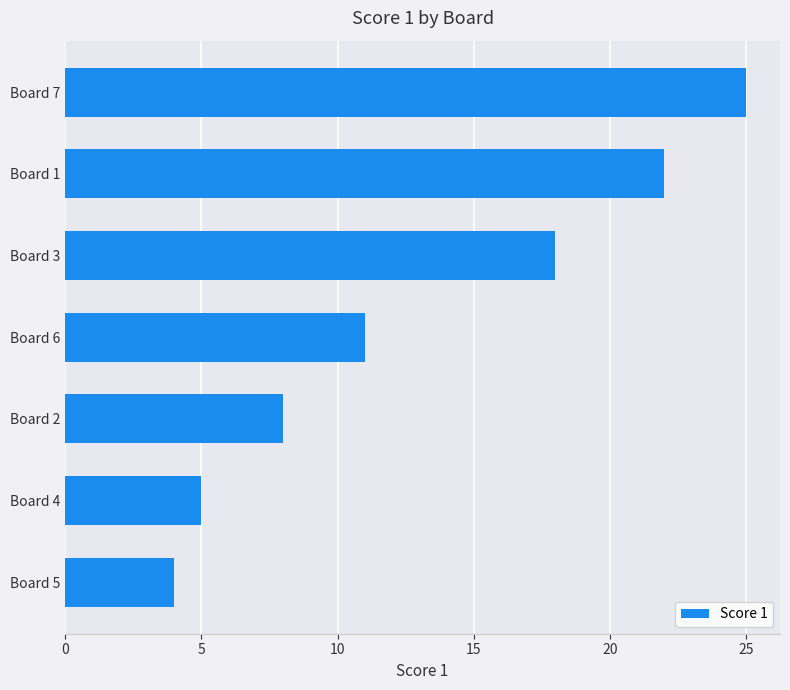

What is the minimum value shown in the chart?

4